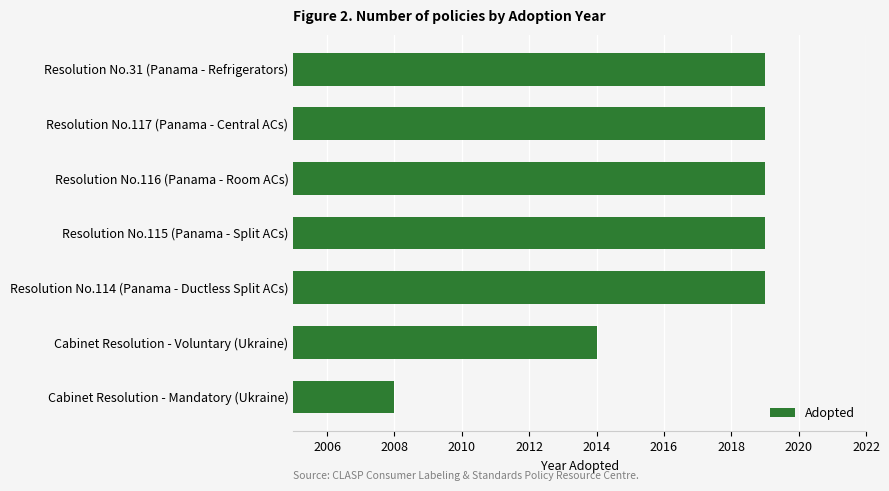

Which label corresponds to the smallest value in the chart?

Cabinet Resolution - Mandatory (Ukraine)